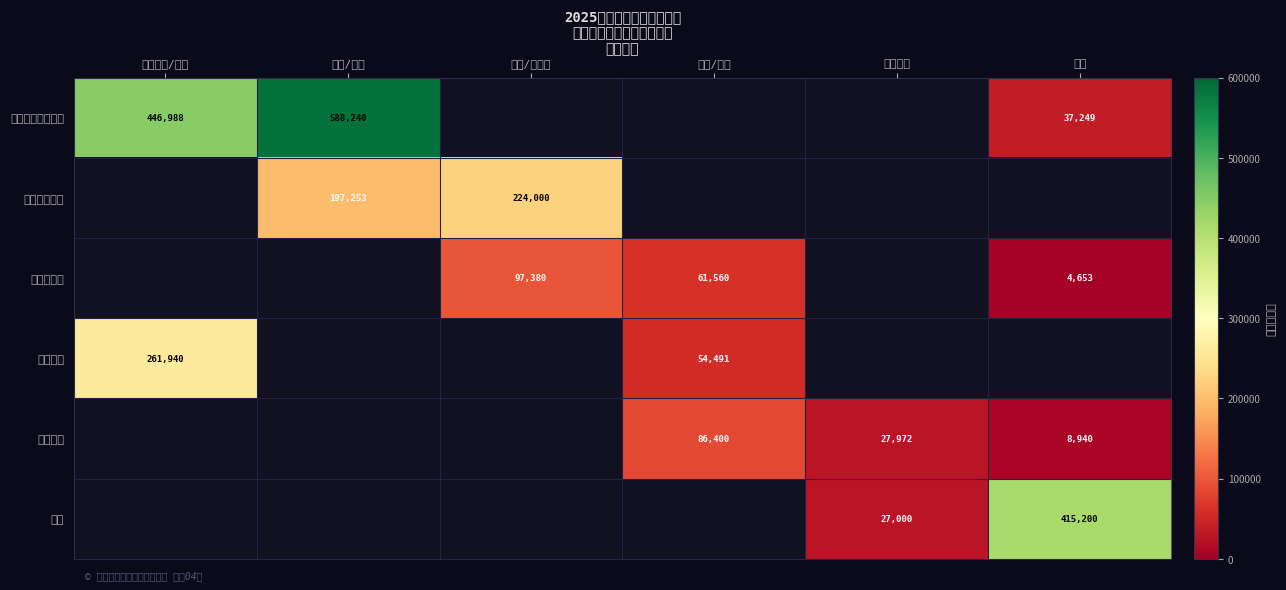

How many categories are shown in the chart?

6